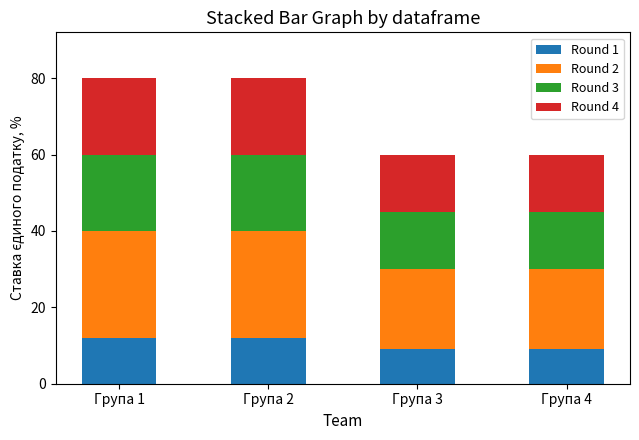

What is the sum of the Round 1 values at Група 1 and Група 3?

21